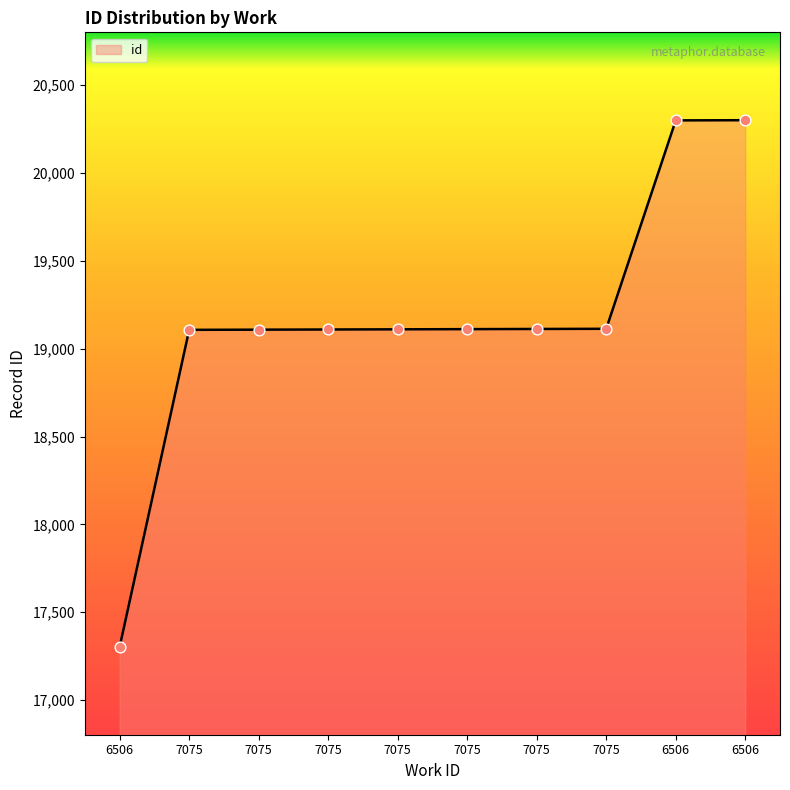

Between 7075 and 6506, which is larger?

7075